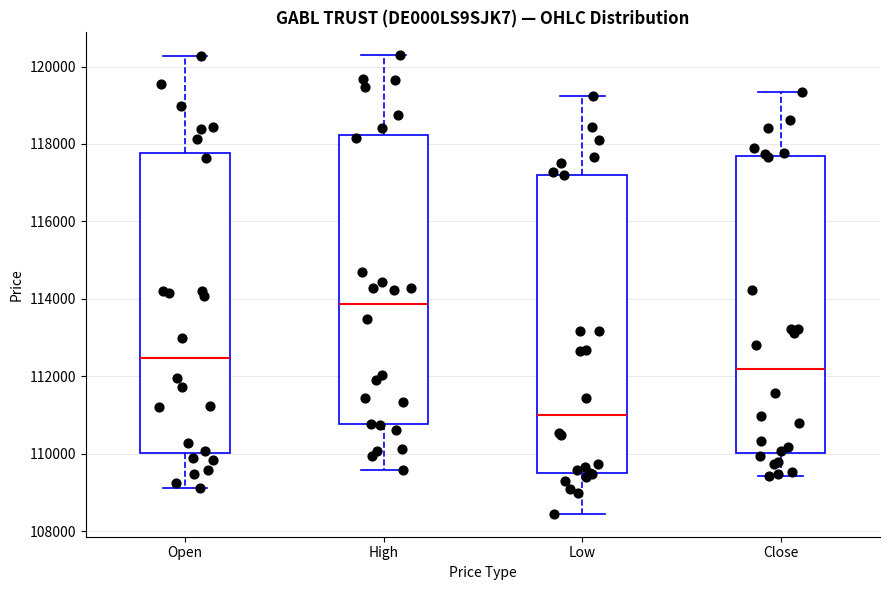

Where does the upper whisker of the box for Close end on the y-axis? The values are not printed on the chart, so give them approximately, as read against the axis.

119400